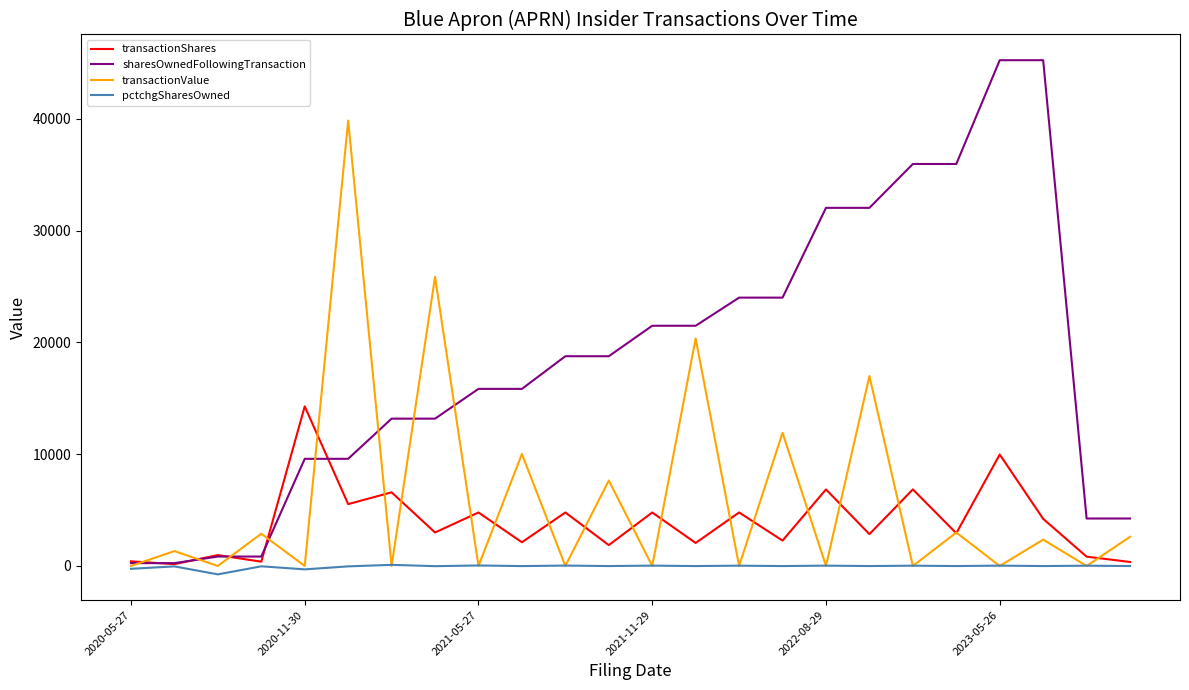

What is the maximum value shown in the chart?

45250